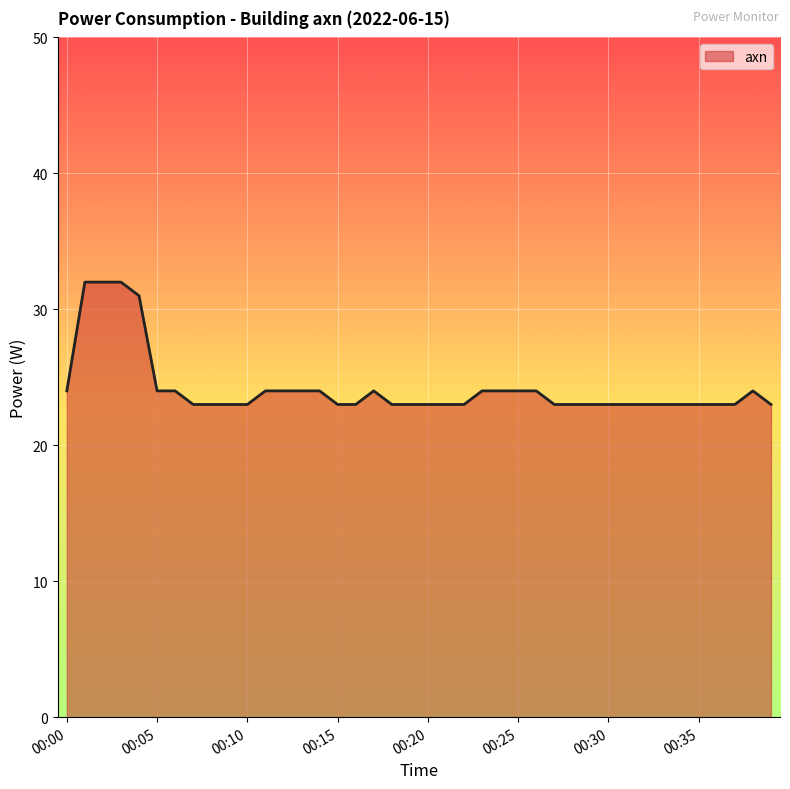

True or false: the data has more than 1 interior local peaks.

True